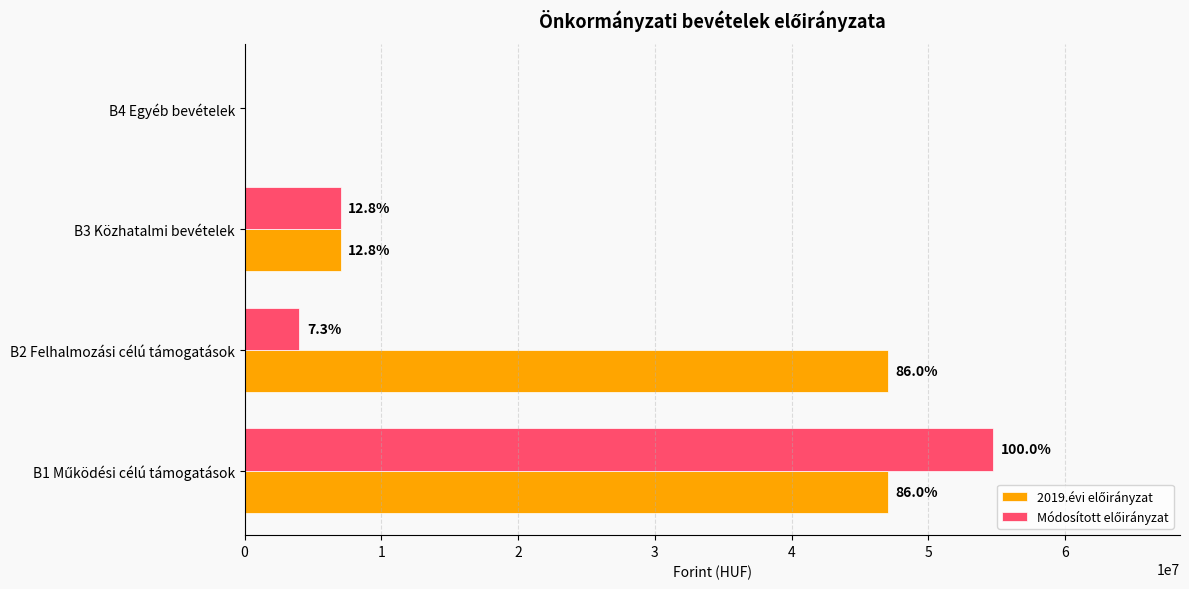

How many distinct data groups are displayed?

2